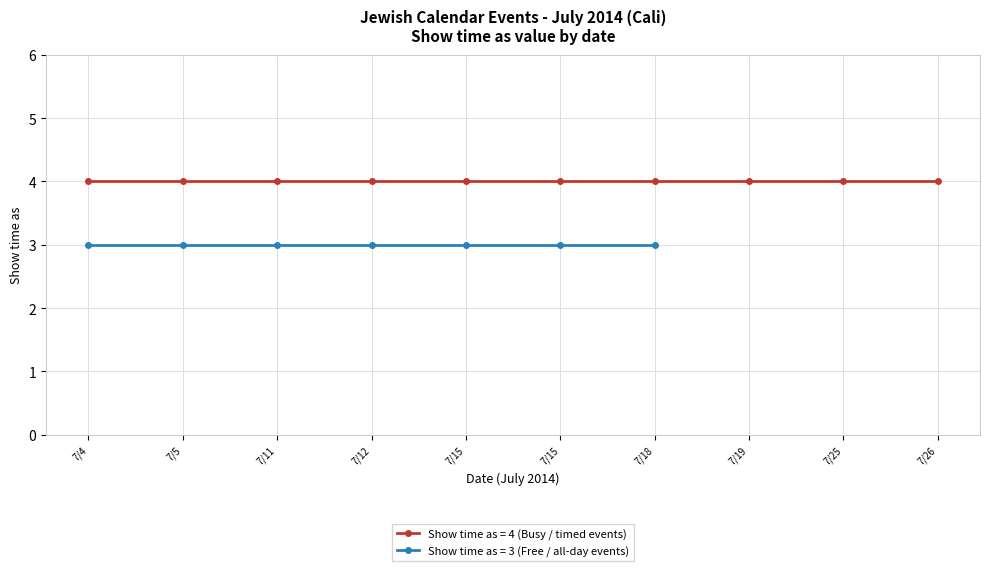

What value does the Show time as (Candle lighting / Havdalah) series have at 7/19/2014?

4